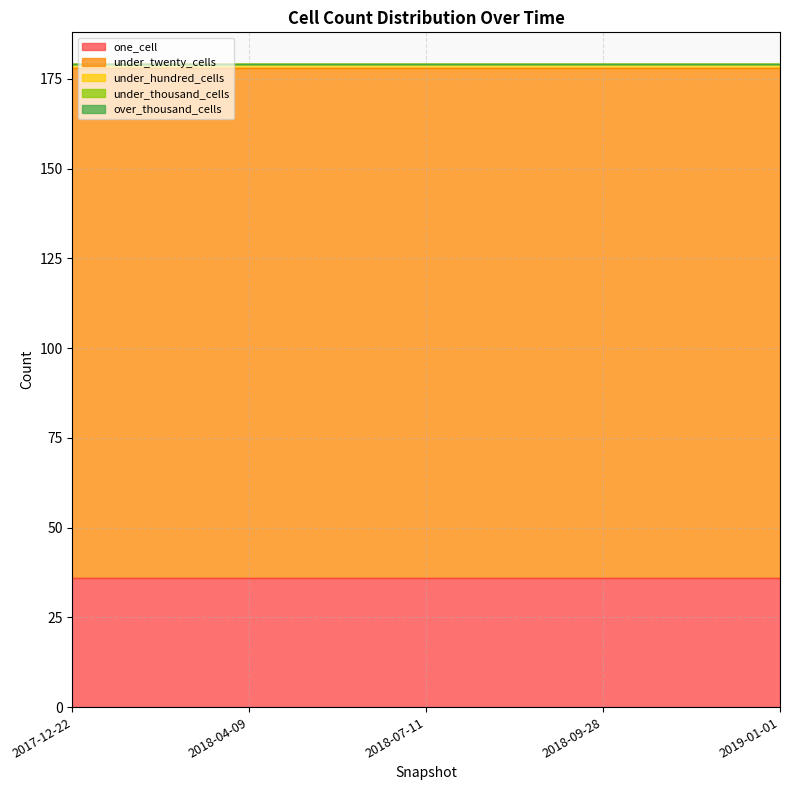

Which series changed the most between 2018-09-28 and 2019-01-01?

one_cell